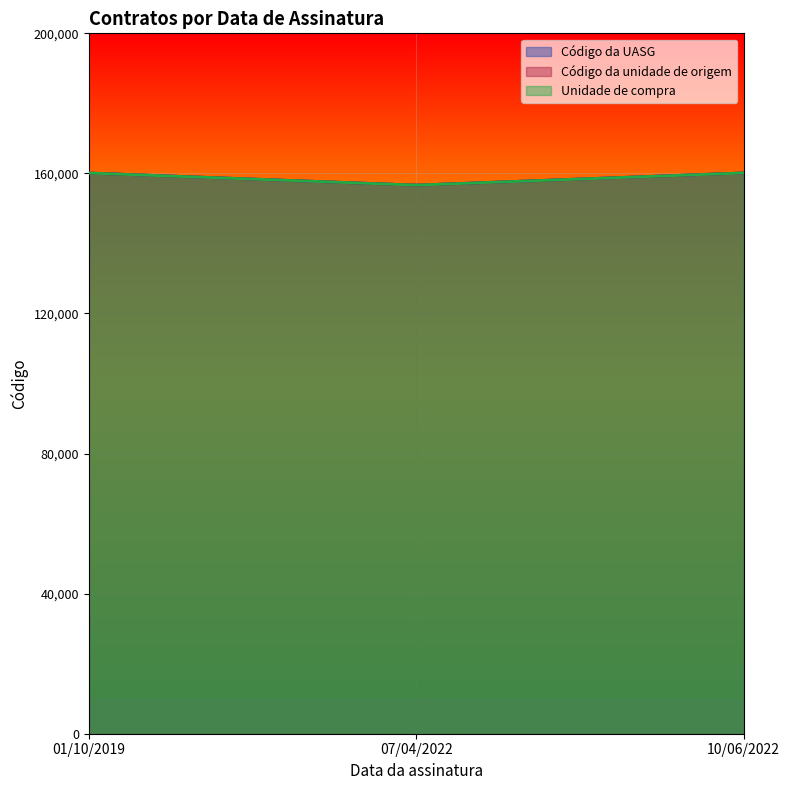

Which series has the largest range (max minus min)?

Código da UASG